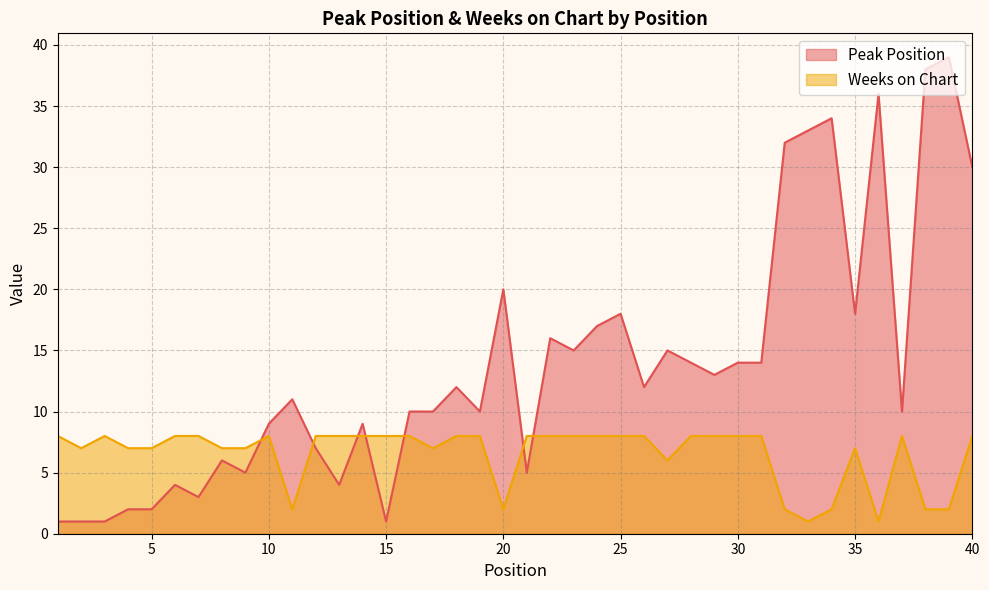

What is the difference between the maximum and minimum values in the Peak Position series?

38